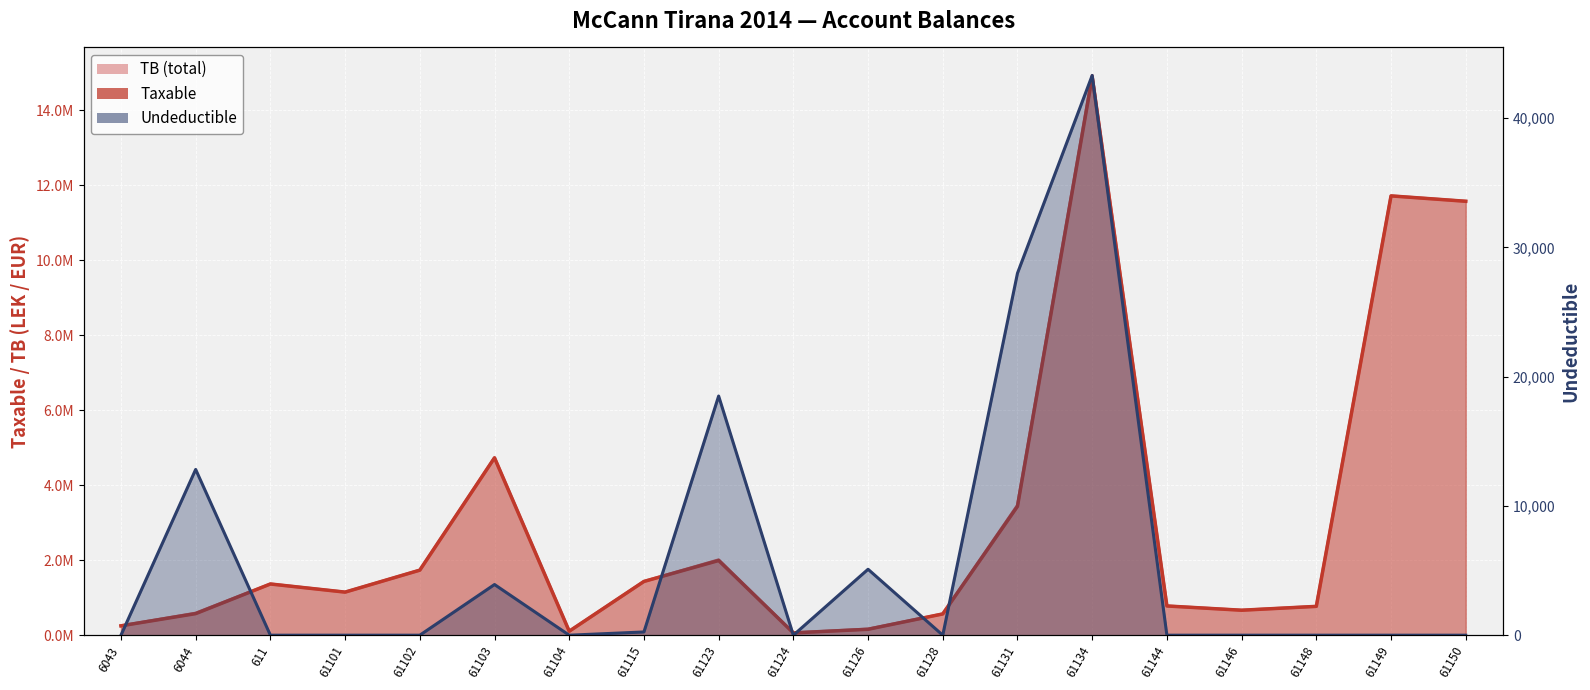

What is the sum of all Taxable values?

57958878.2